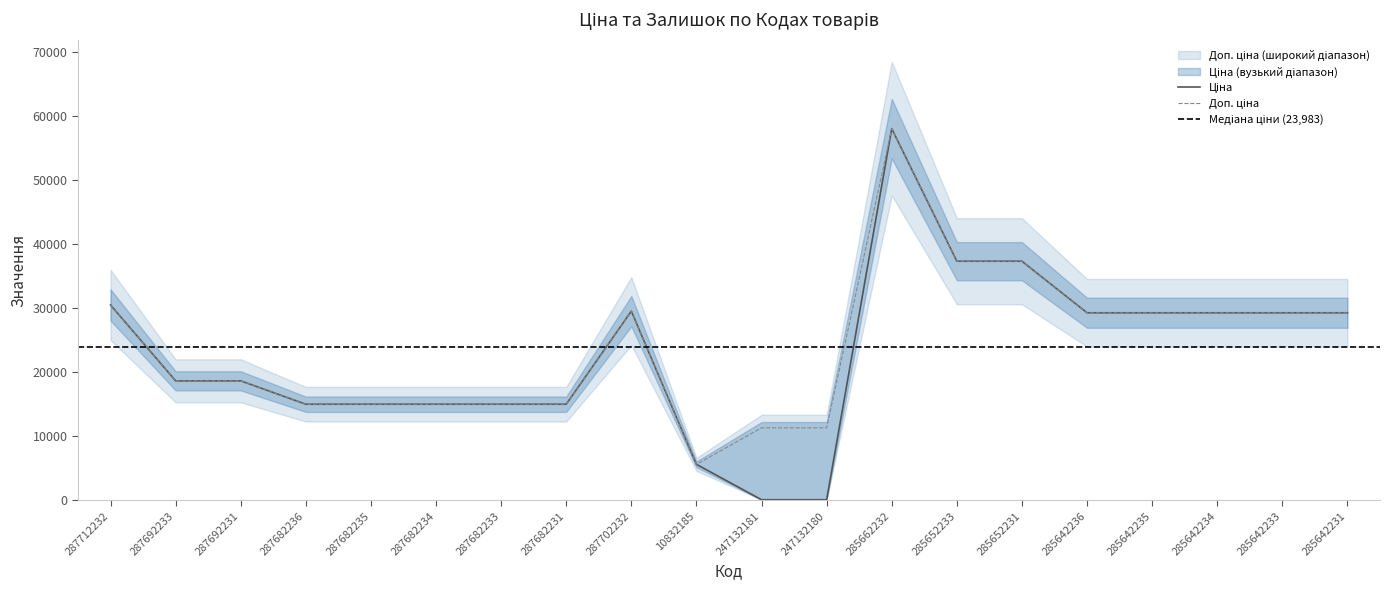

Is it true that Доп. ціна equals 7742.1 at 287692231?

False